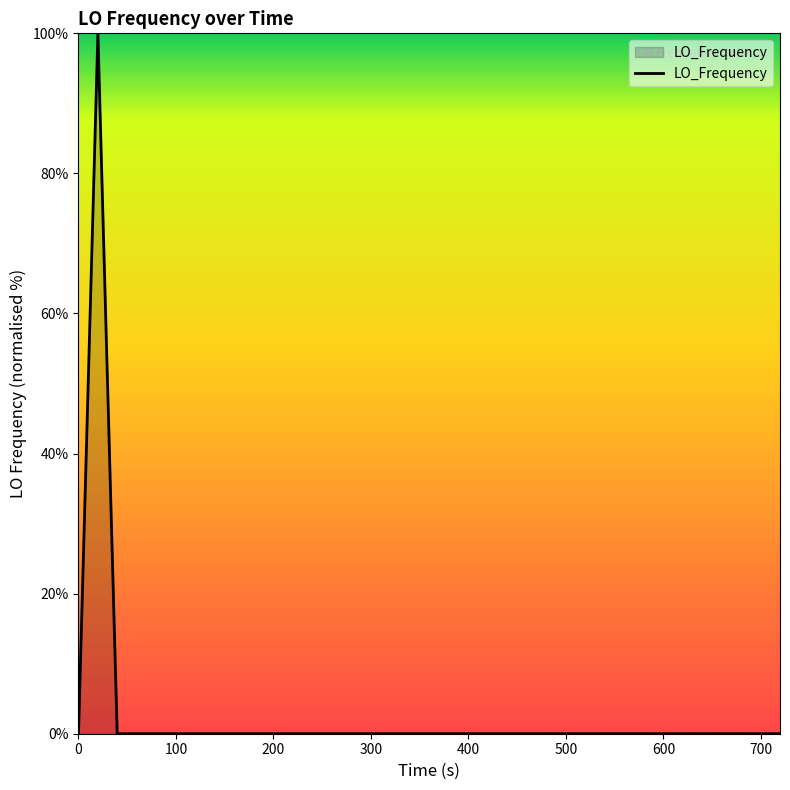

What is the greatest value displayed?

100.0